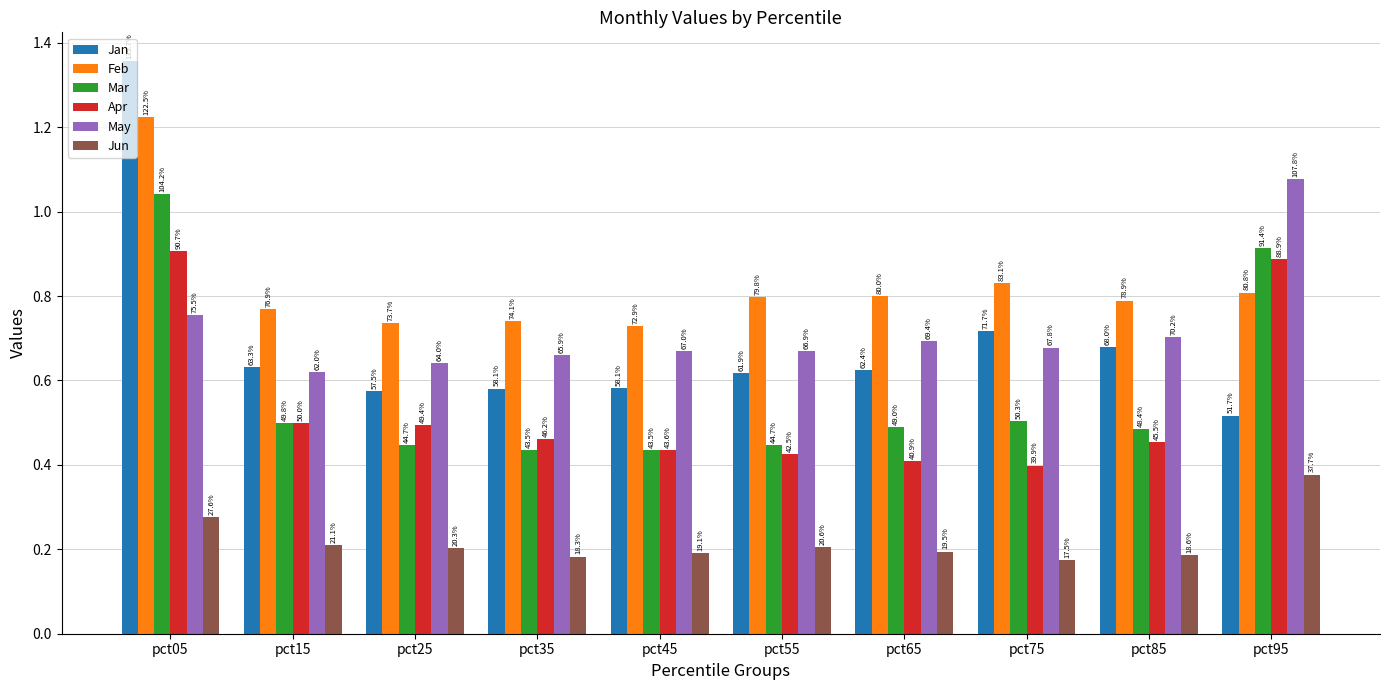

Is it true that Mar equals 0.5 at pct75?

True